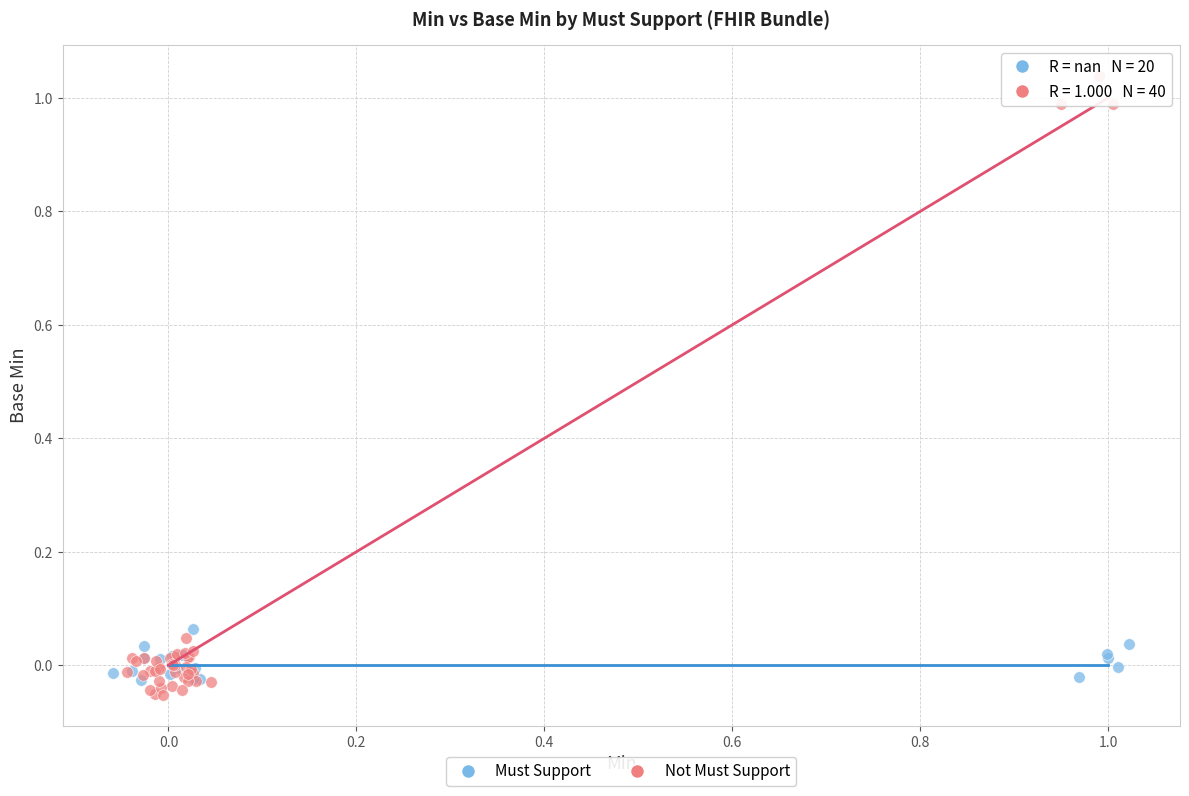

Which series has the largest Y range (max minus min)?

Not Must Support